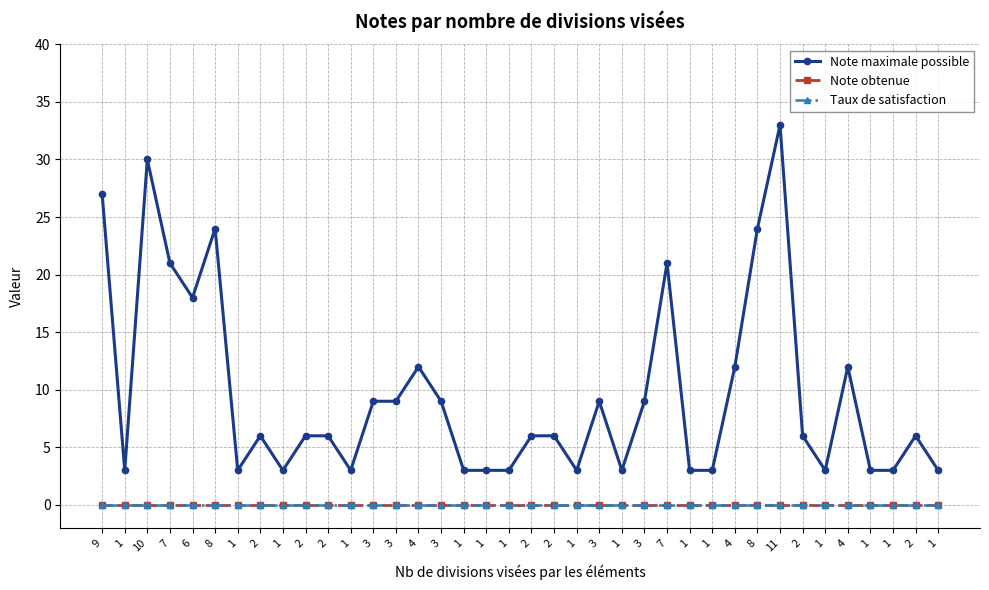

True or false: Taux de satisfaction and Note obtenue intersect in this chart.

False